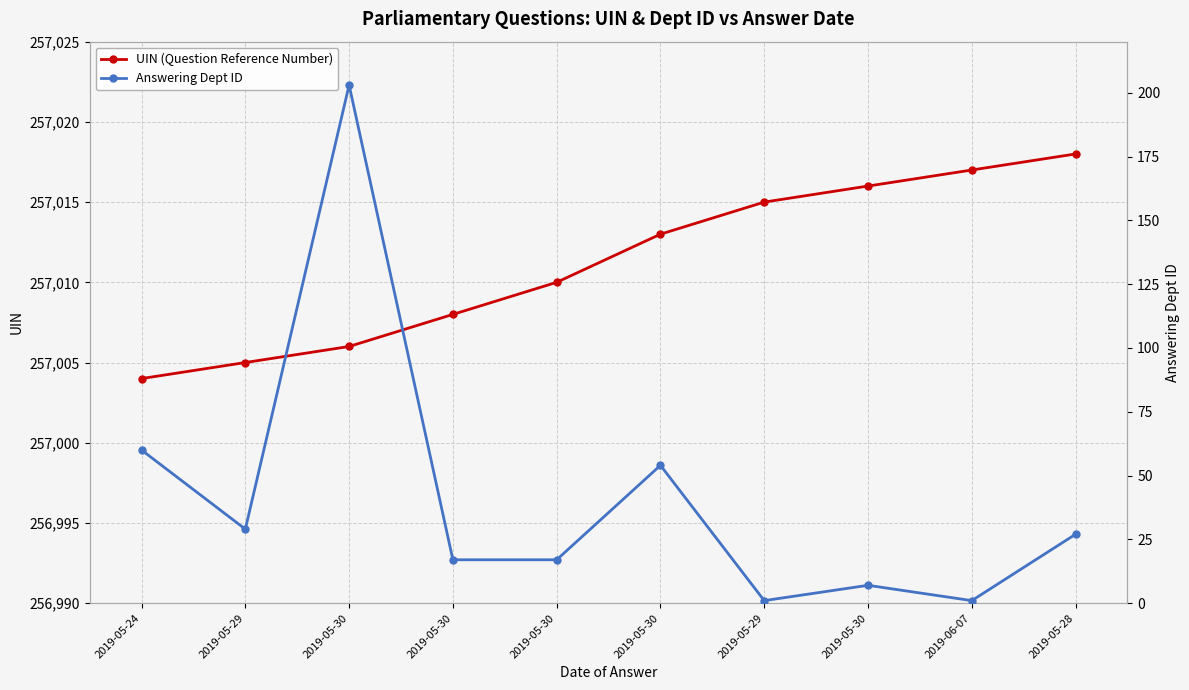

Which has a higher value, 2019-05-30 or 2019-05-28?

2019-05-28